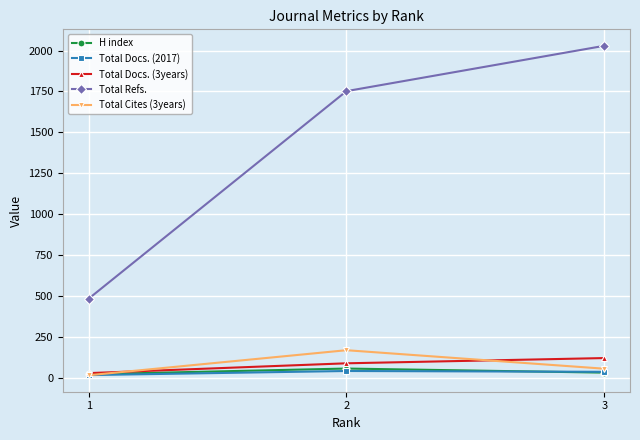

What is the difference between the maximum and second lowest values in the Total Refs. series?

277